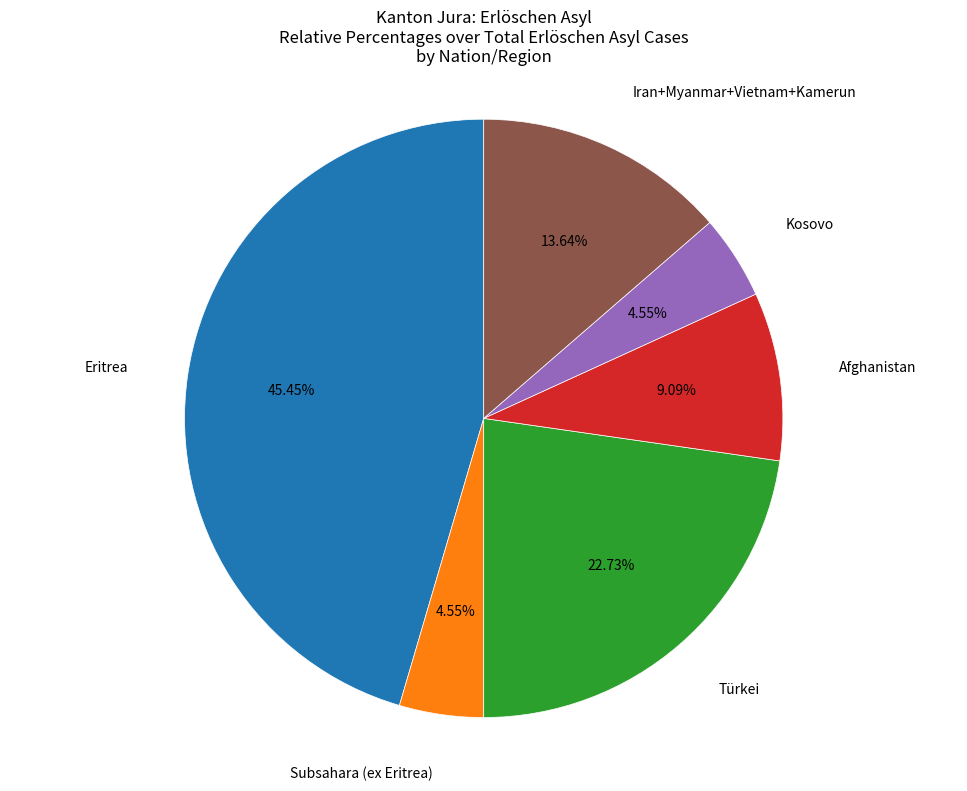

Is there a majority slice in this chart?

No